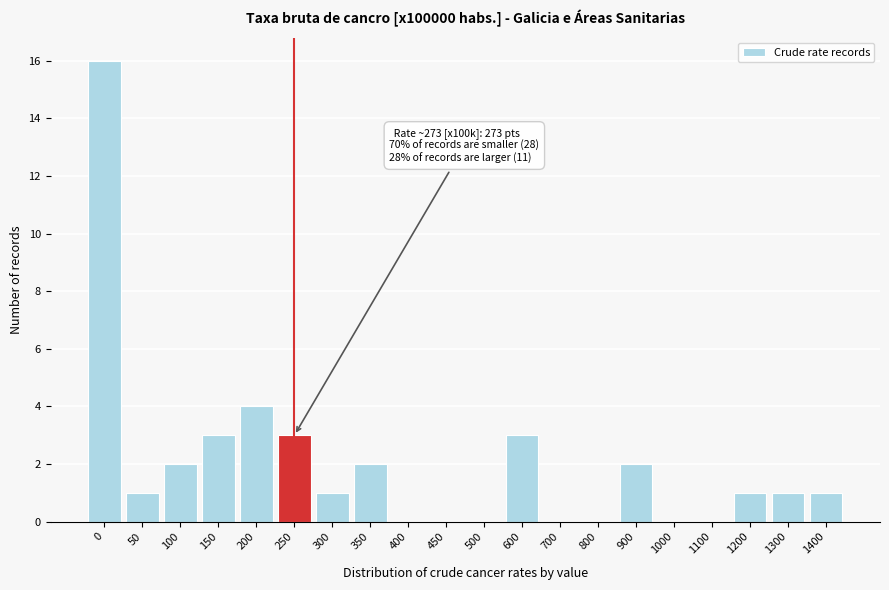

Reading right to left, what are all the values shown in this chart?

1400=1	1300=1	1200=1	1100=0	1000=0	900=2	800=0	700=0	600=3	500=0	450=0	400=0	350=2	300=1	250=3	200=4	150=3	100=2	50=1	0=16